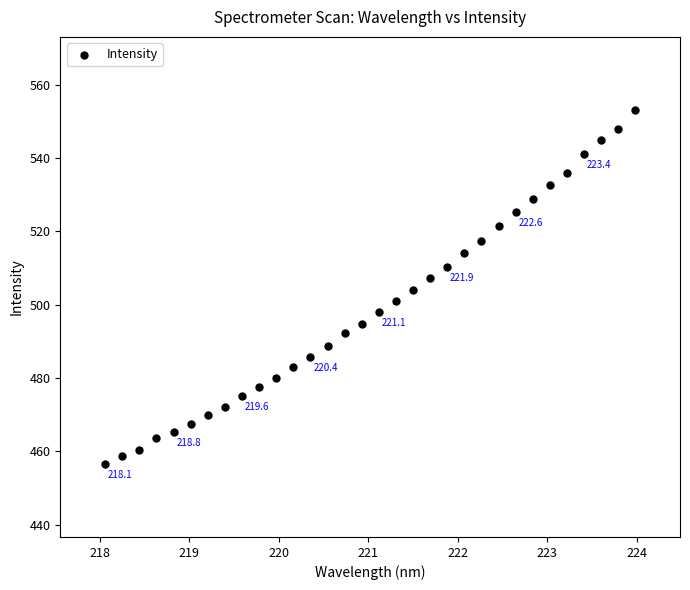

What is the range of X values (max minus min)?

5.9